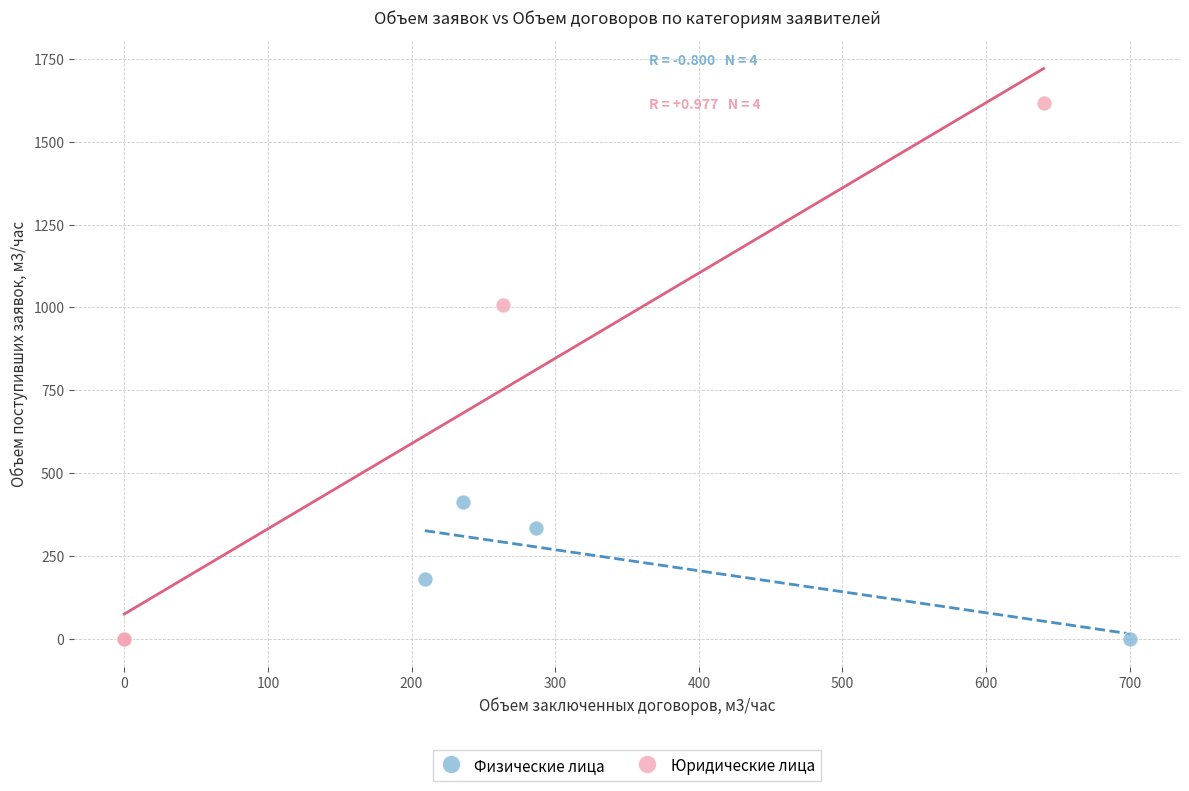

Which series has the largest Y range (max minus min)?

Юридические лица